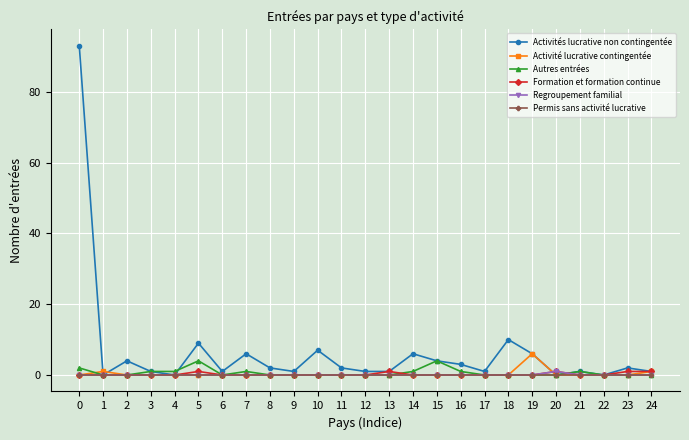

Count the number of categories in the chart.

25